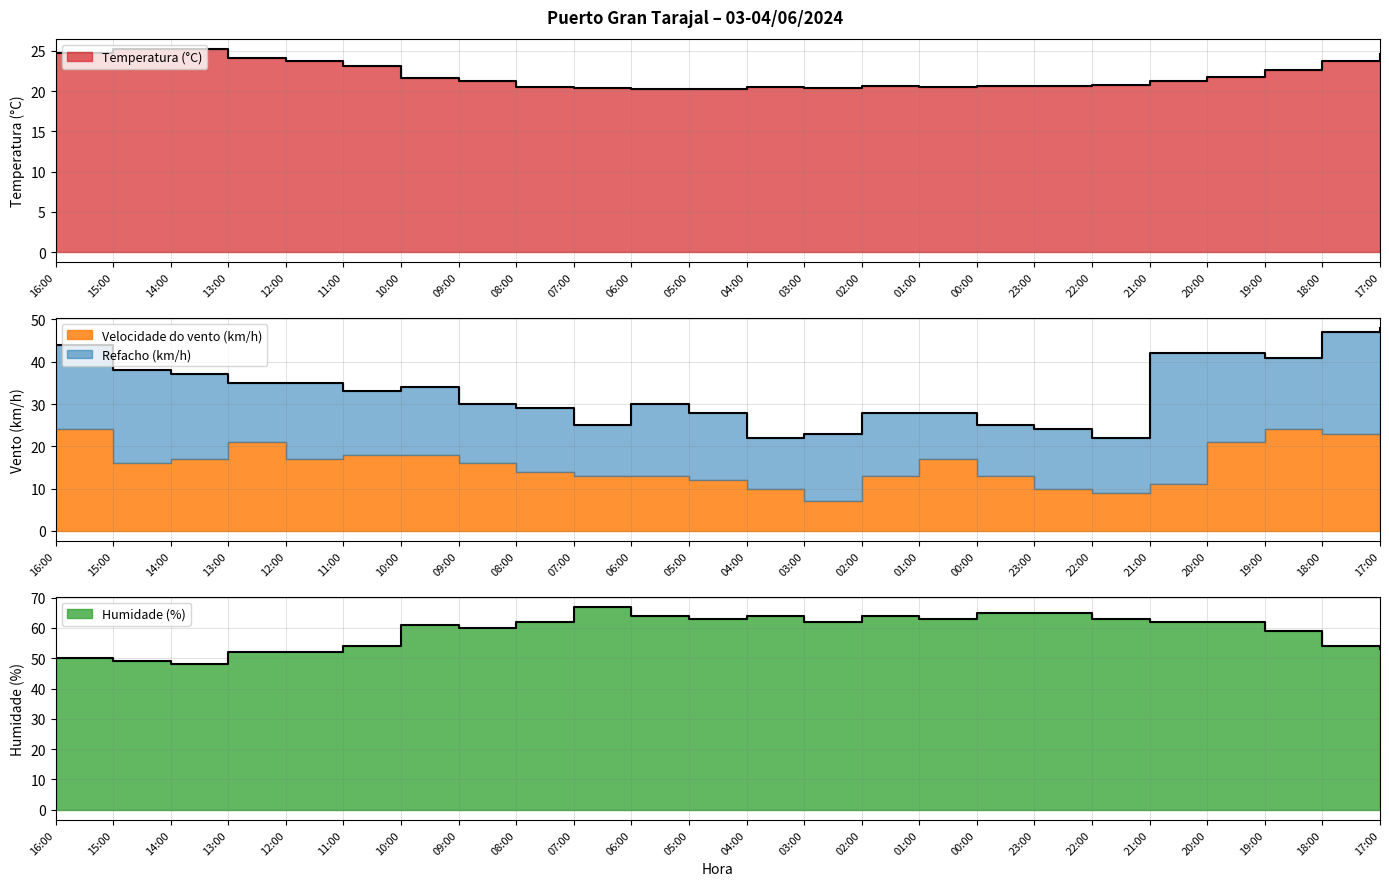

In Temperatura (°C), how many points are lower than both neighbors (excluding endpoints)?

2